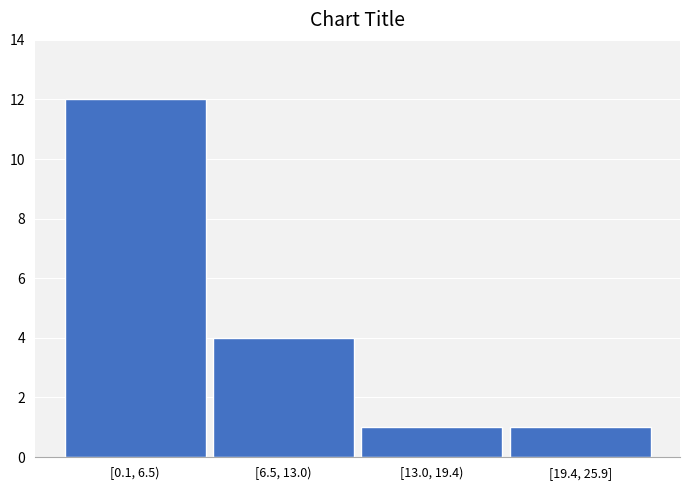

Reading left to right, what are all the values shown in this chart?

12	4	1	1